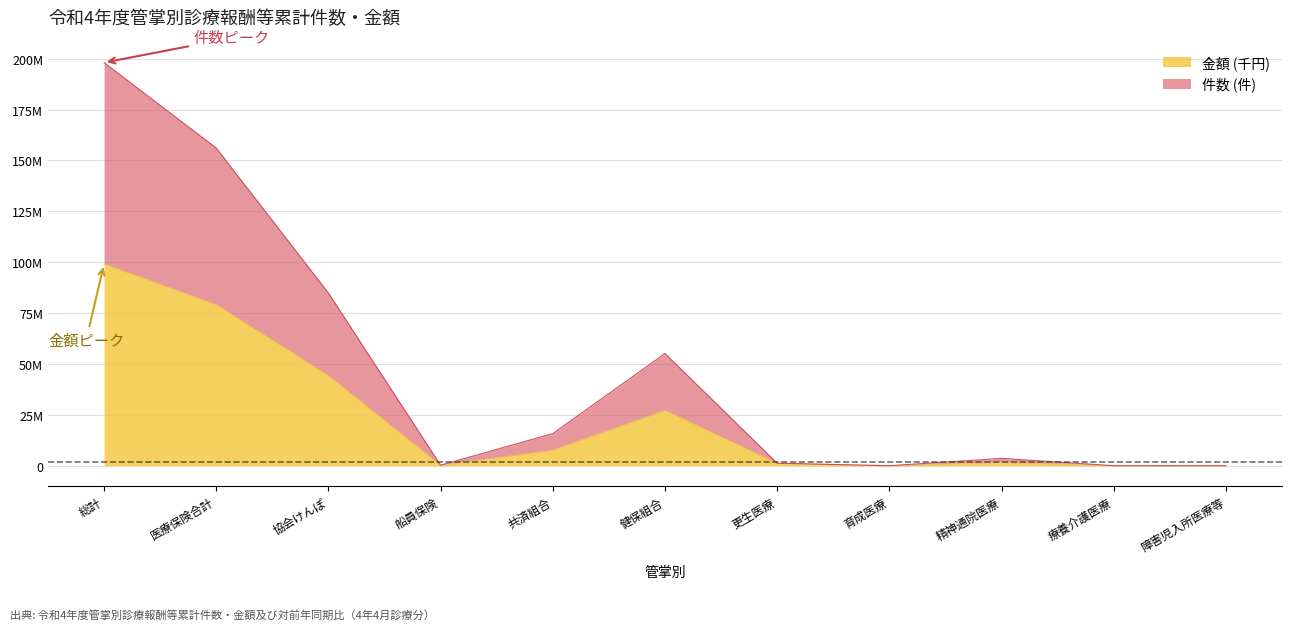

Reading left to right, what are all the values shown in this chart?

件数 (件): 198049504.0	156043832.4	84835005.9	234141.7	15825439.1	55149245.8	1240325.3	9721.3	3616651.6	29822.0	23524.6
金額 (千円): 99024752.0	79027190.4	44174733.9	129542.7	7576100.1	27146813.8	1138956.3	5614.3	1606103.6	26963.0	20799.6